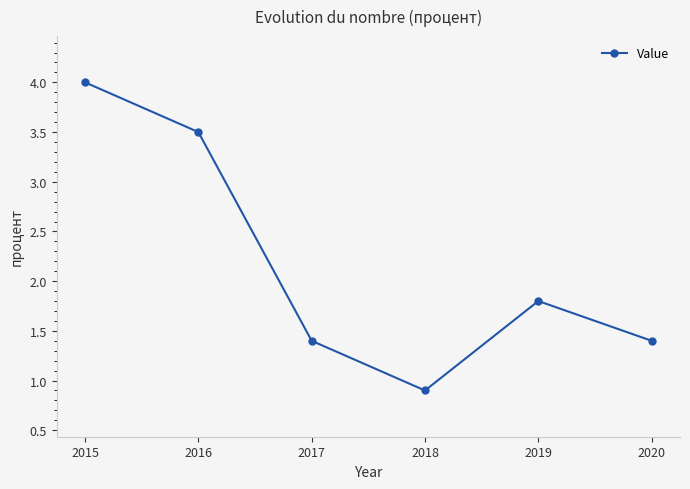

Reading left to right, extract all data points from this chart.

4.0	3.5	1.4	0.9	1.8	1.4